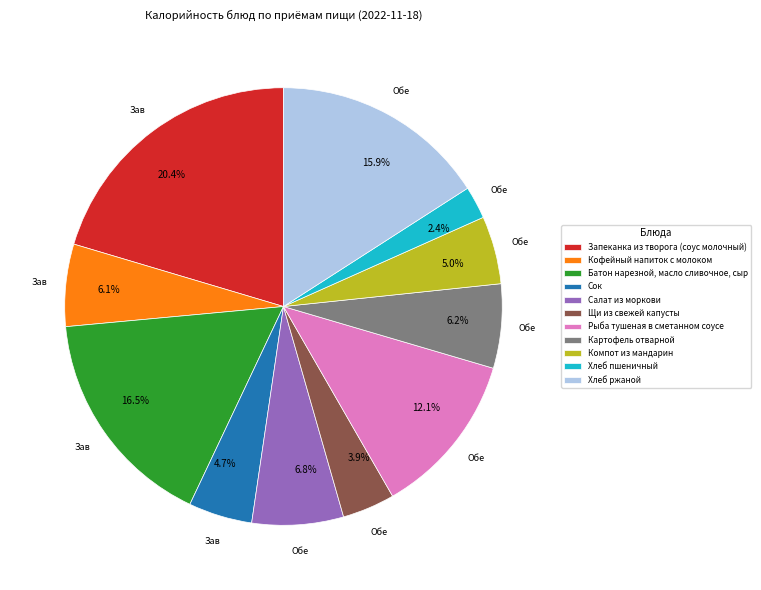

To the nearest percent, what is the average slice percentage?

9%